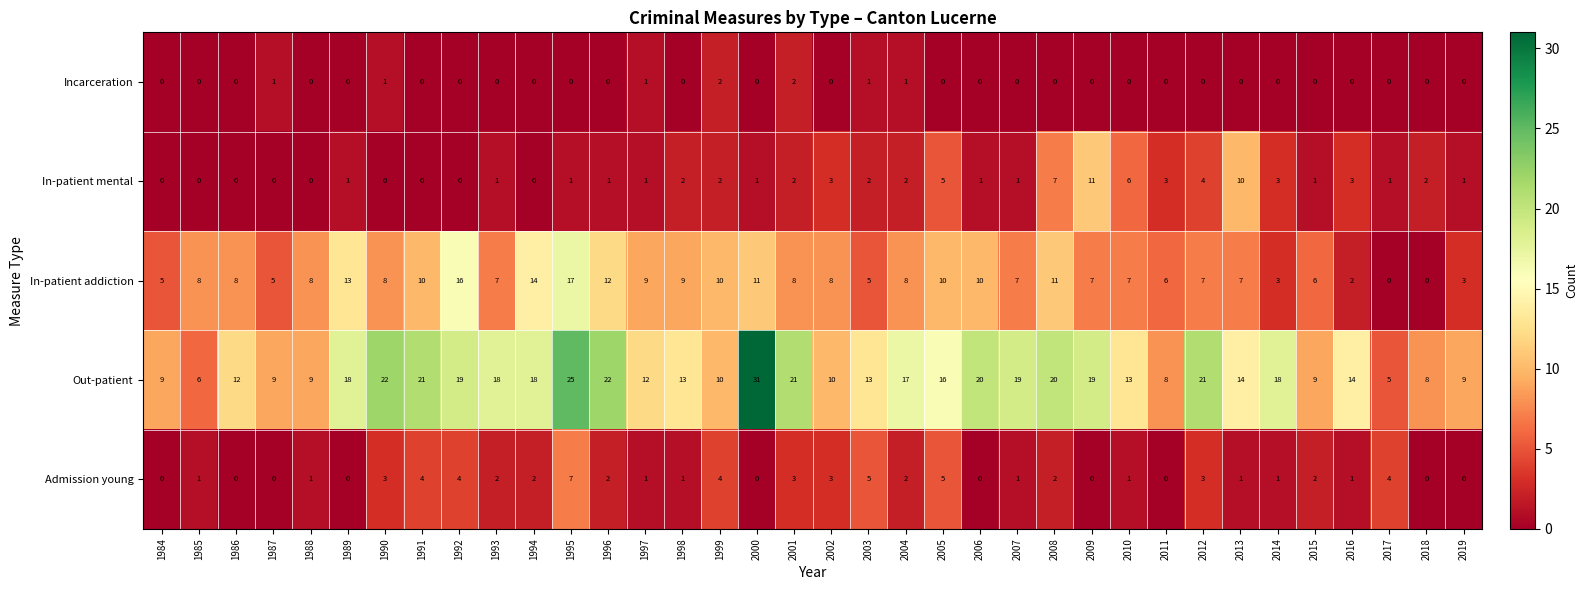

The Incarceration series shows -1 at 1986. True or false?

False